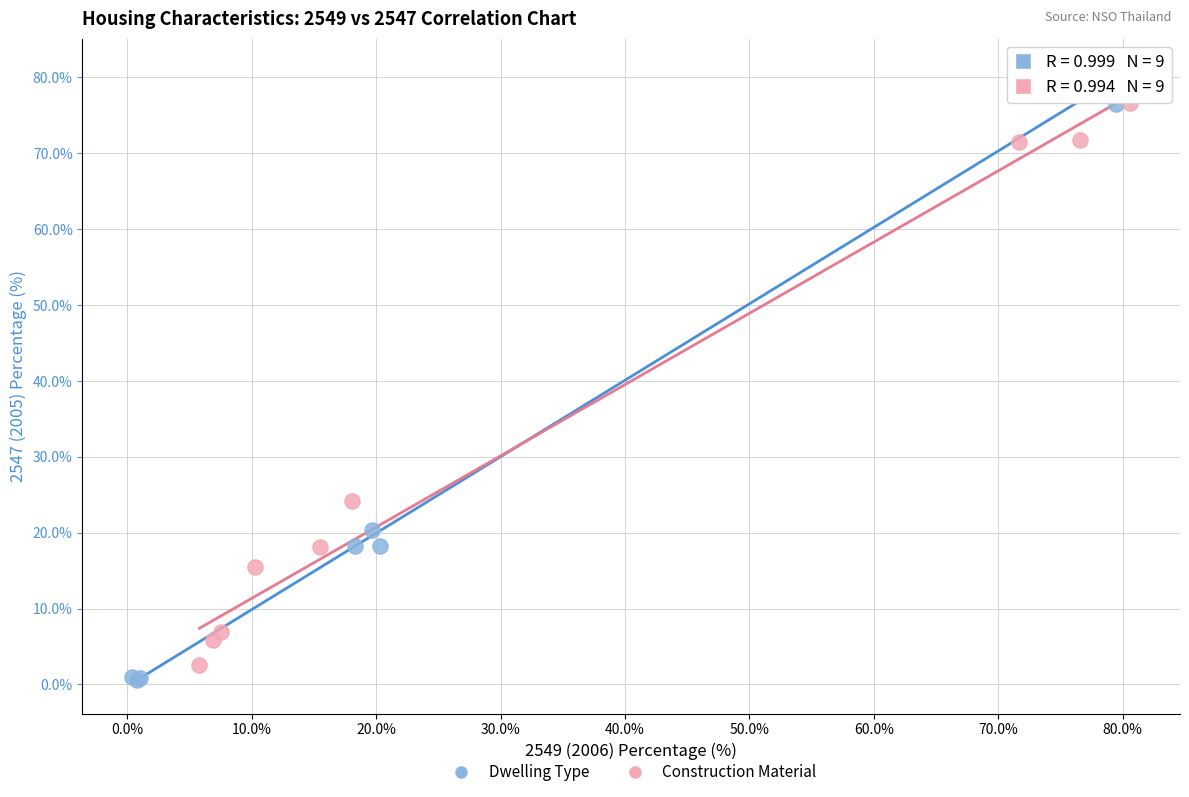

Which series contains the highest Y value?

Dwelling Type